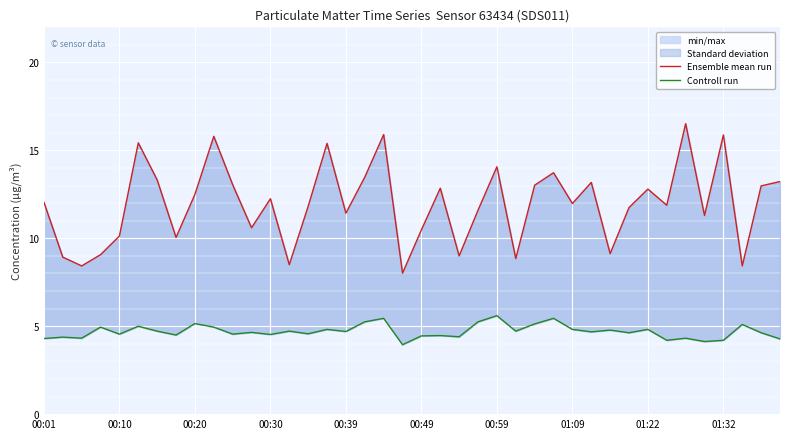

Is this an area chart (filled region under the line)?

No